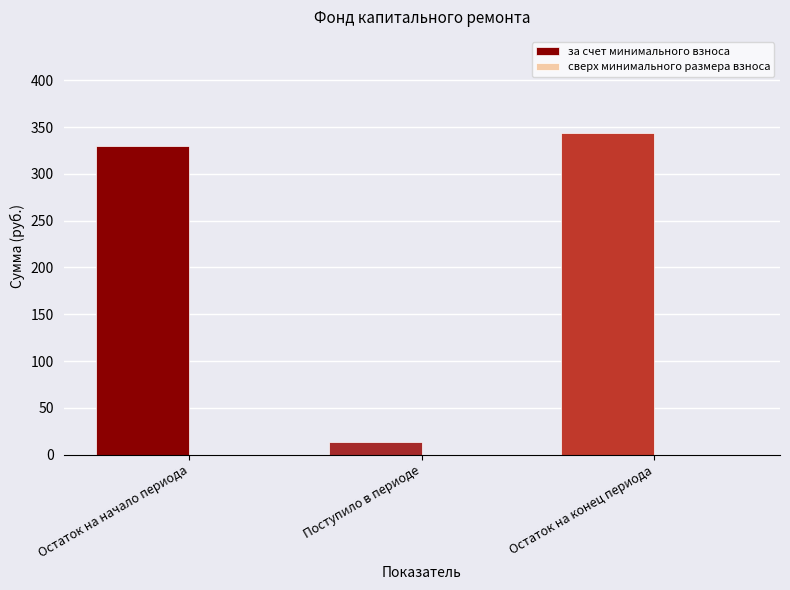

What is the label of the 2nd bar from the left?

Поступило в периоде